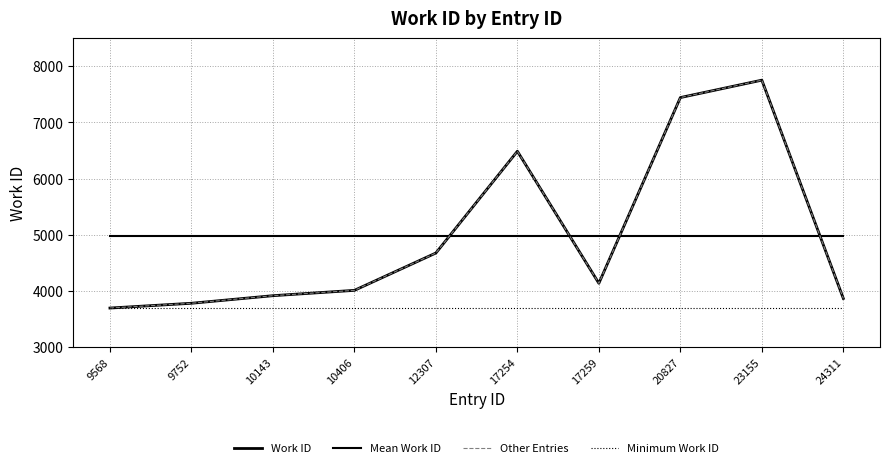

How many data points does each series have?

10